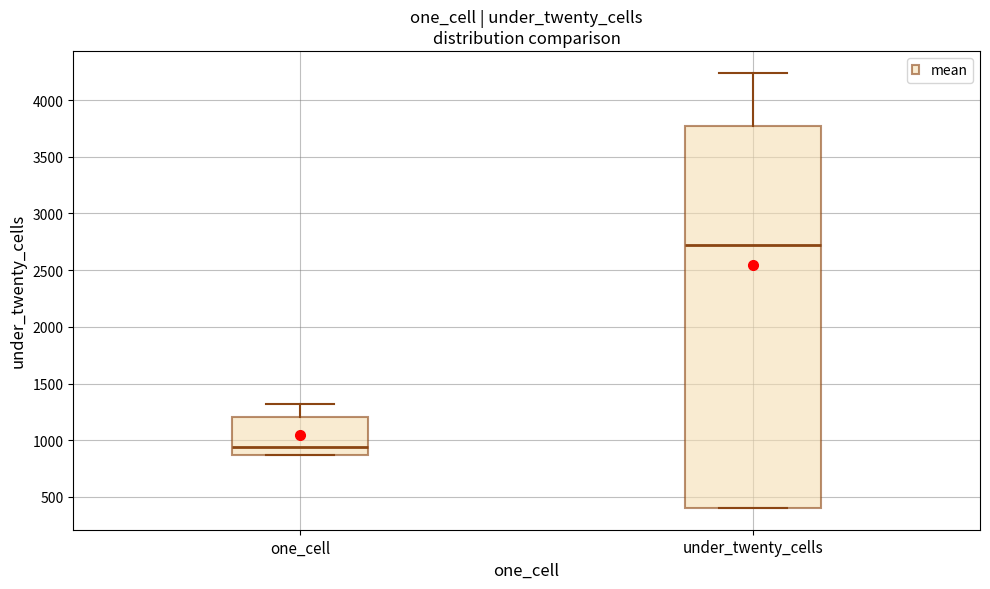

Which box is the tallest, from its lower edge to its upper edge?

under_twenty_cells